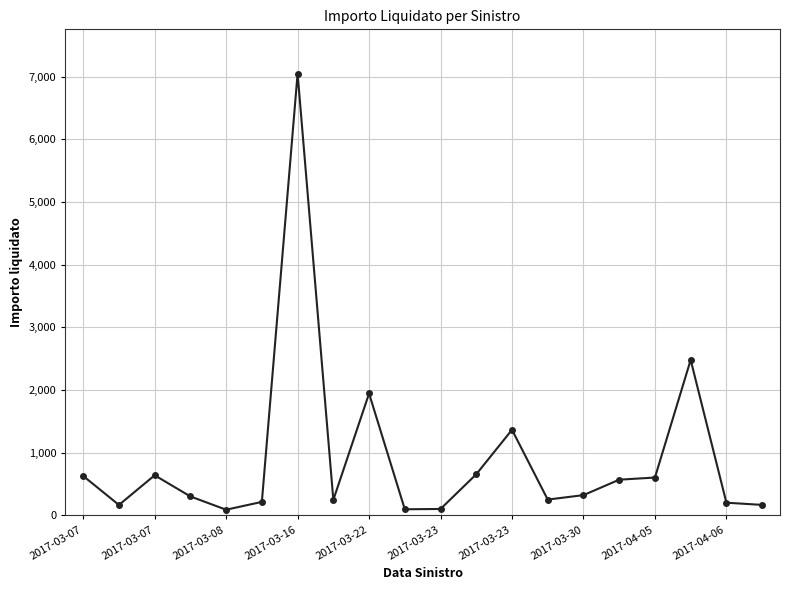

What is the difference between the maximum and minimum values?

6965.1